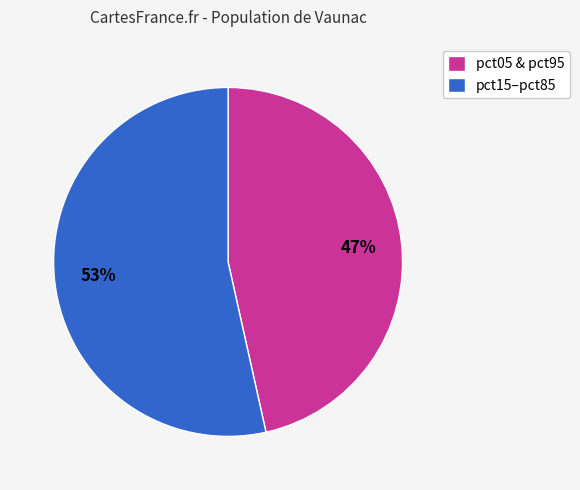

Is it true that pct05 & pct95 is 47% of the pie?

True